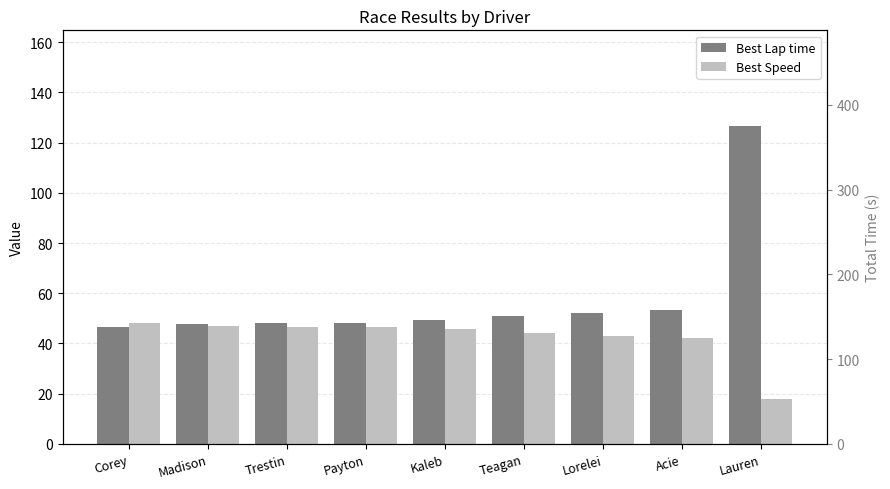

What is the smallest value displayed?

17.8